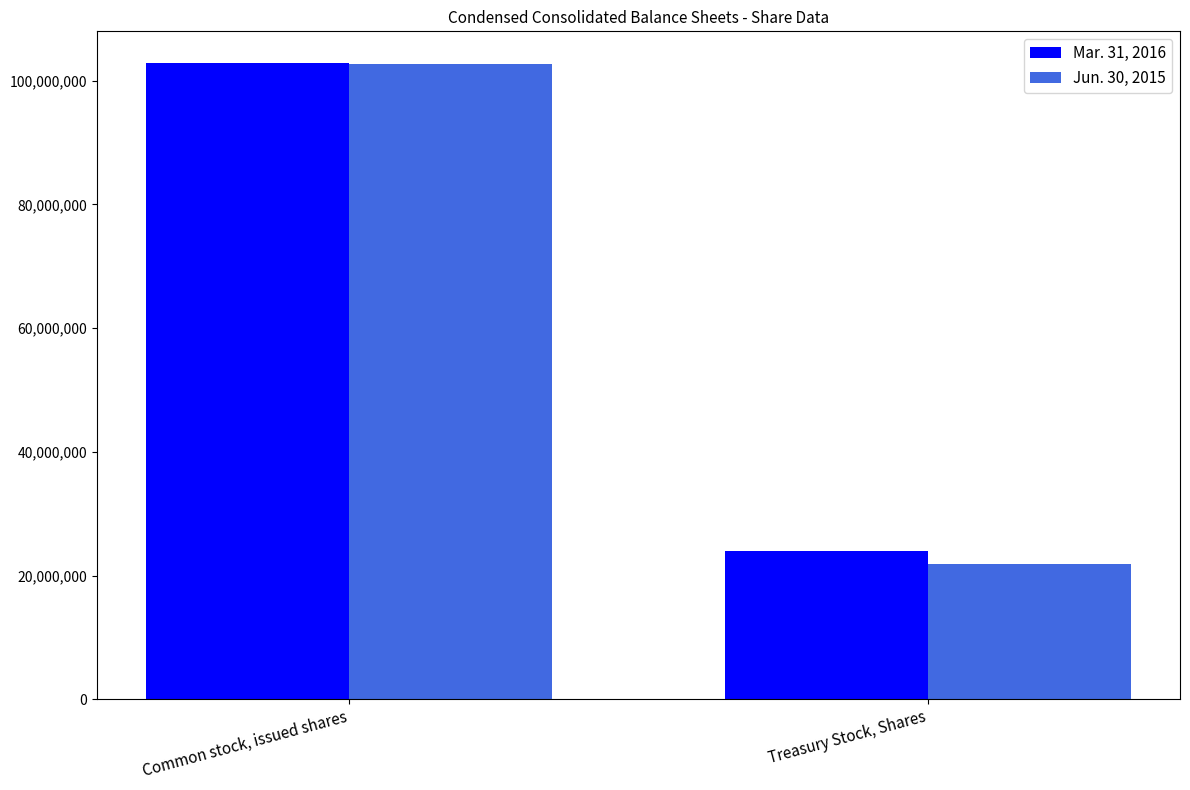

True or false: Jun. 30, 2015 has a value of 25430787 at Common stock, issued shares.

False